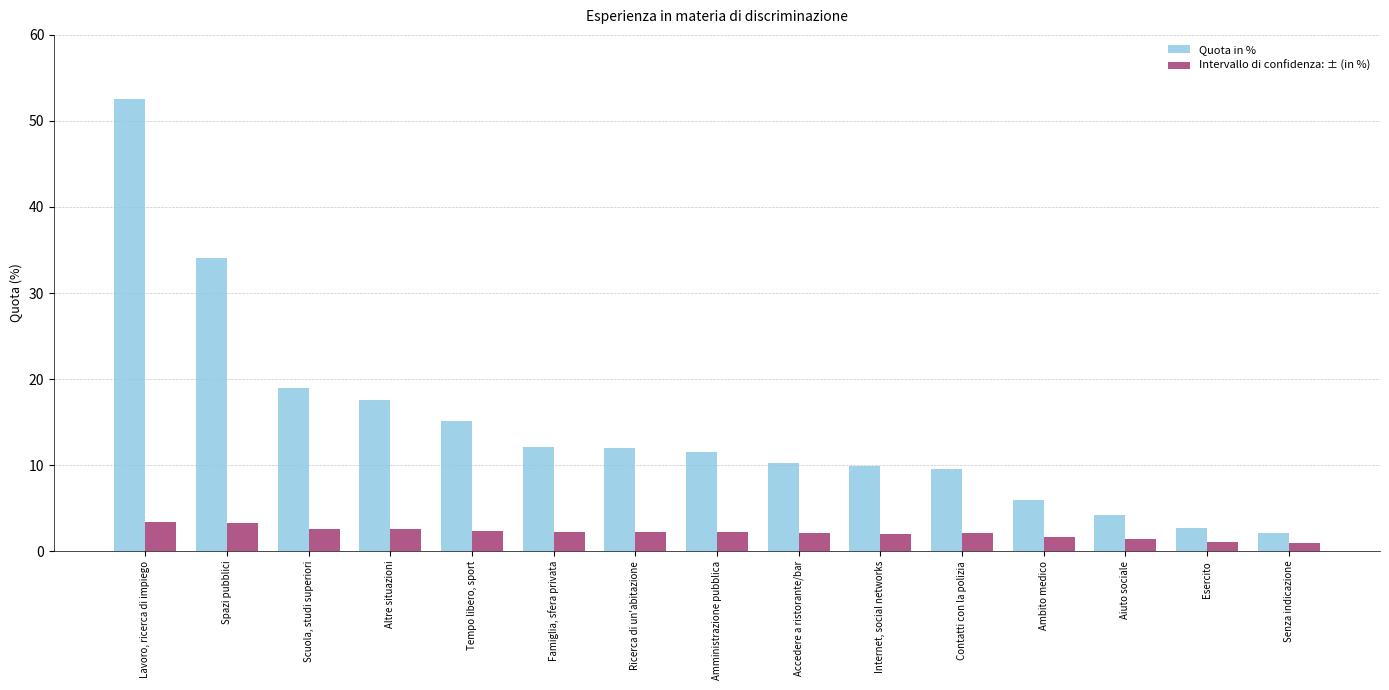

Where is Quota in % nearest to the value 27?

Spazi pubblici